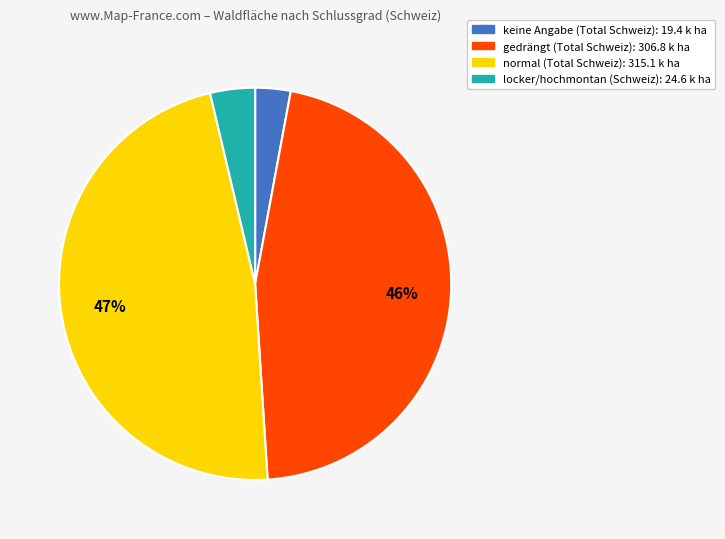

To the nearest percent, what is the difference between the largest and smallest slice percentages?

44%